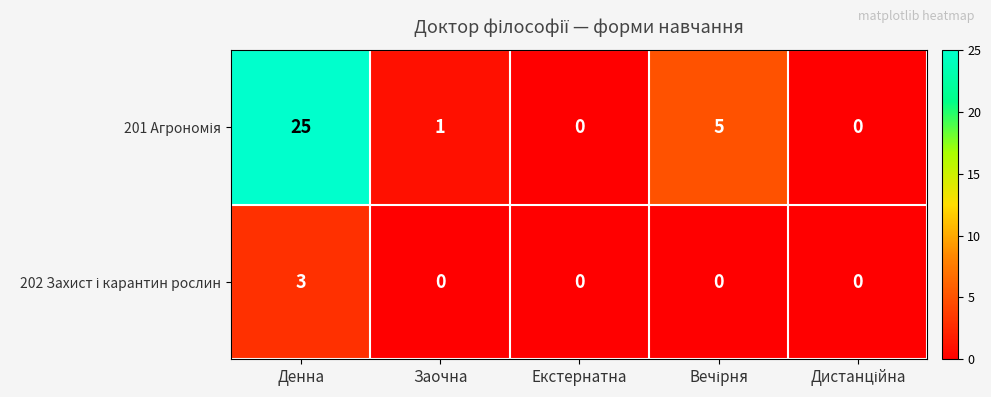

What is the greatest value displayed?

25